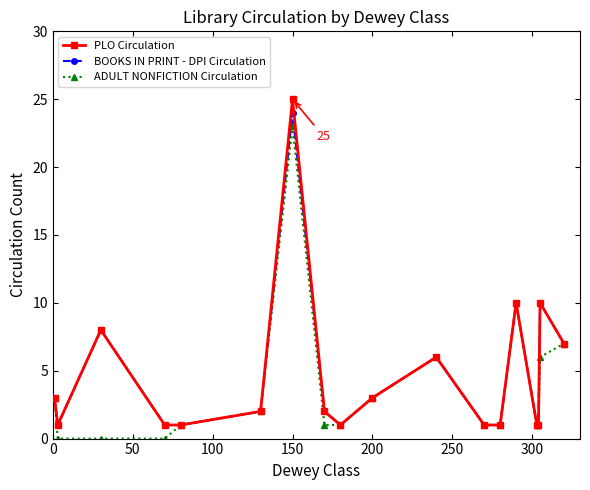

Which series has the largest range (max minus min)?

PLO Circulation